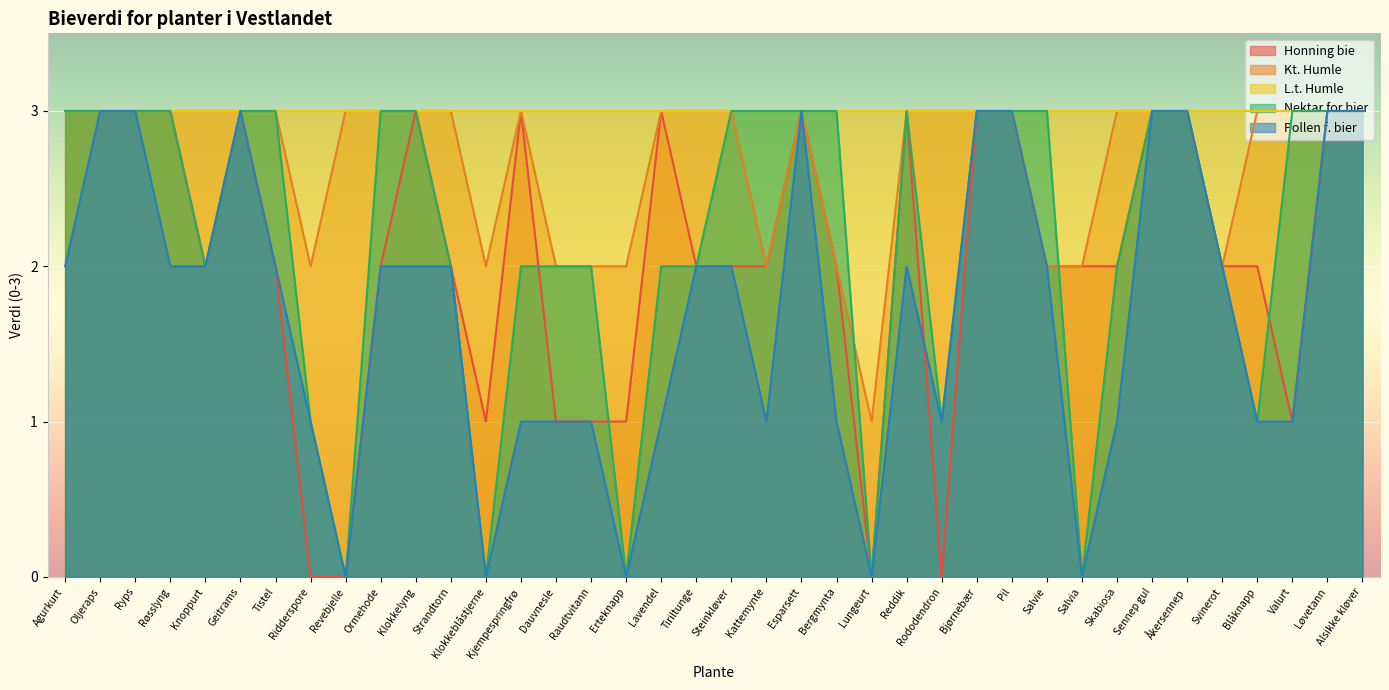

What position from the left is Steinkløver?

20